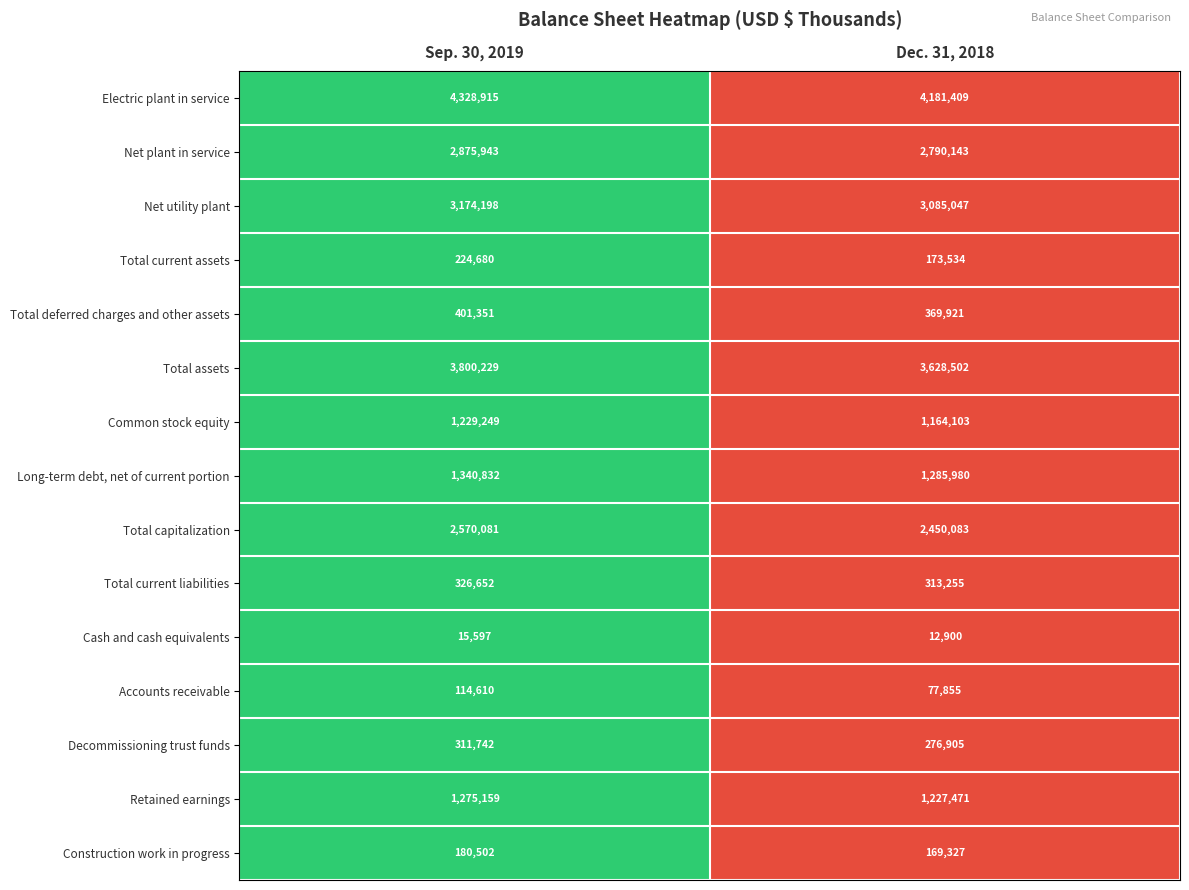

Count the number of data series in this chart.

15